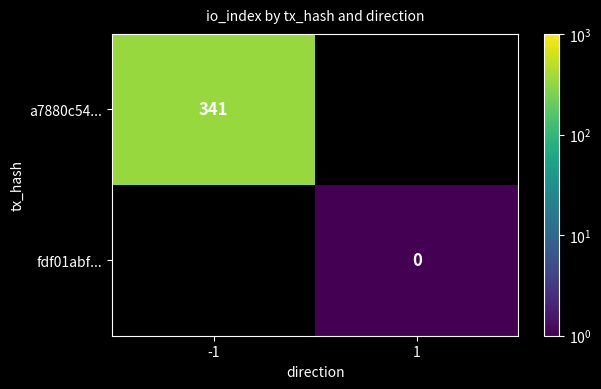

The a7880c54... series shows 464 at -1. True or false?

False